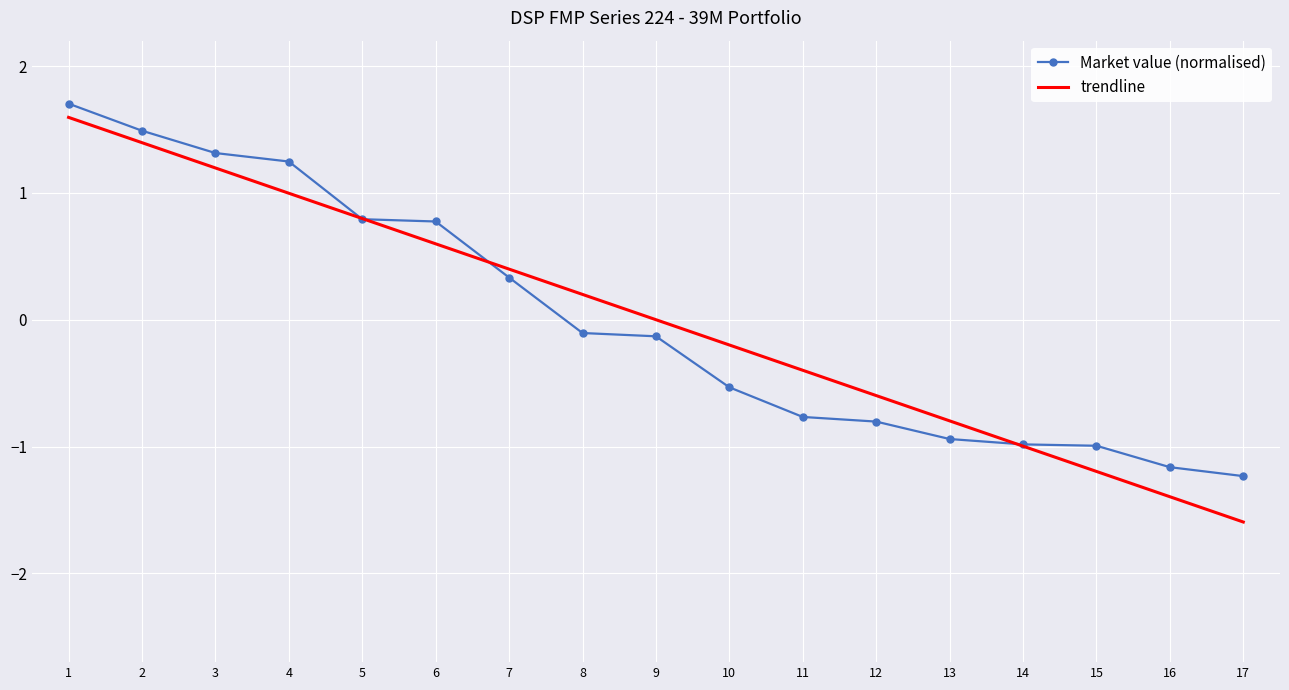

Count the number of data series in this chart.

2